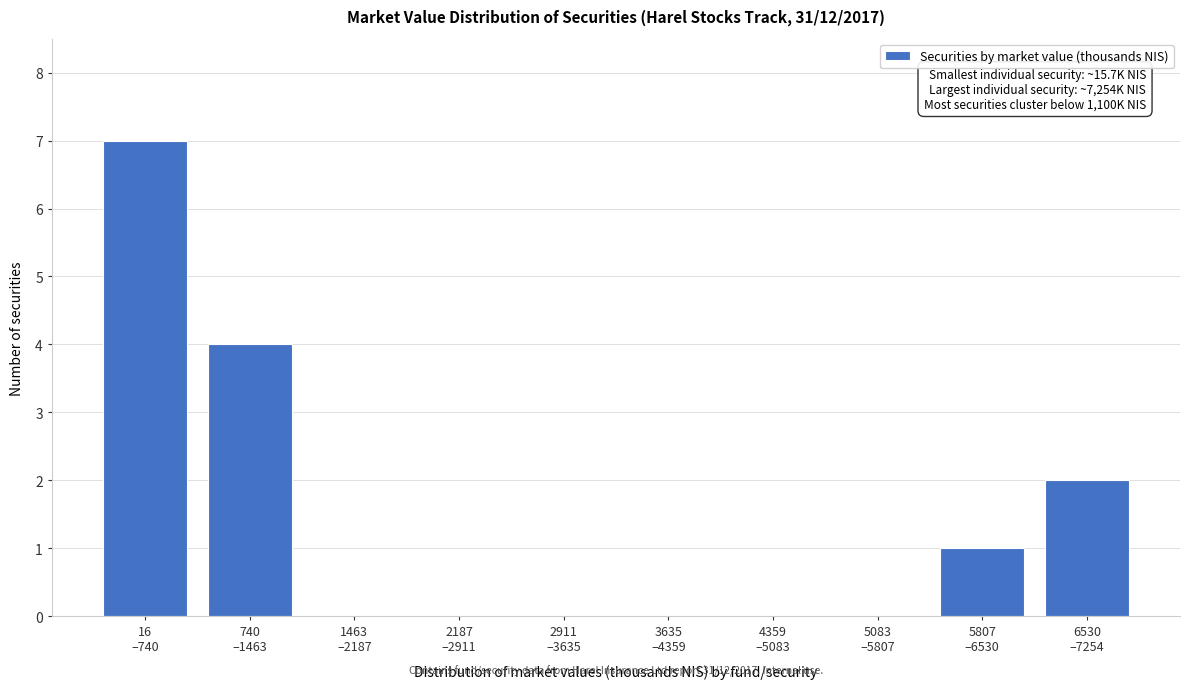

What is the greatest value displayed?

7